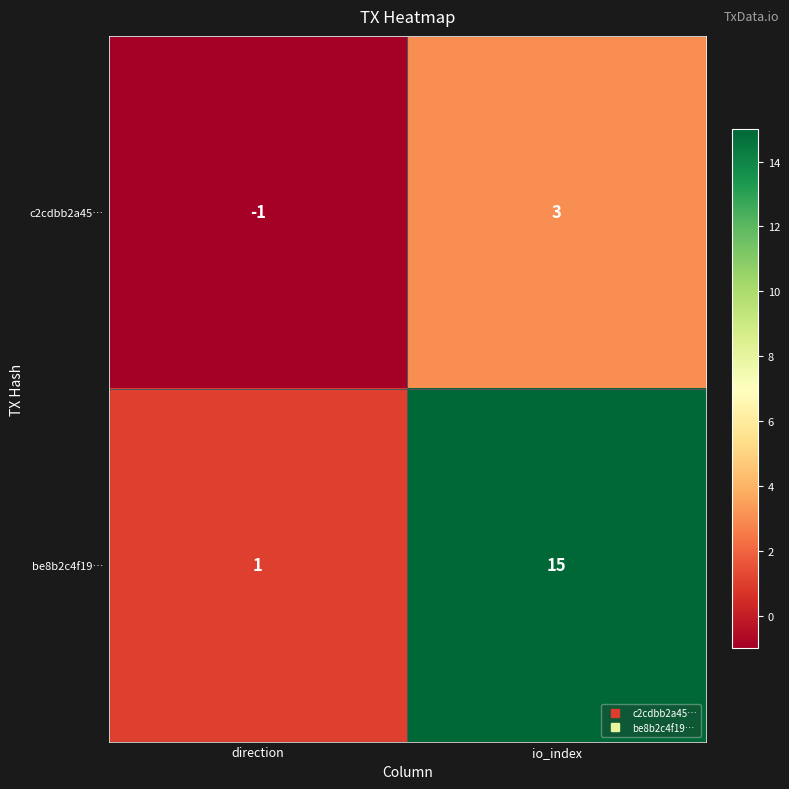

Which series has the largest range (max minus min)?

be8b2c4f19…